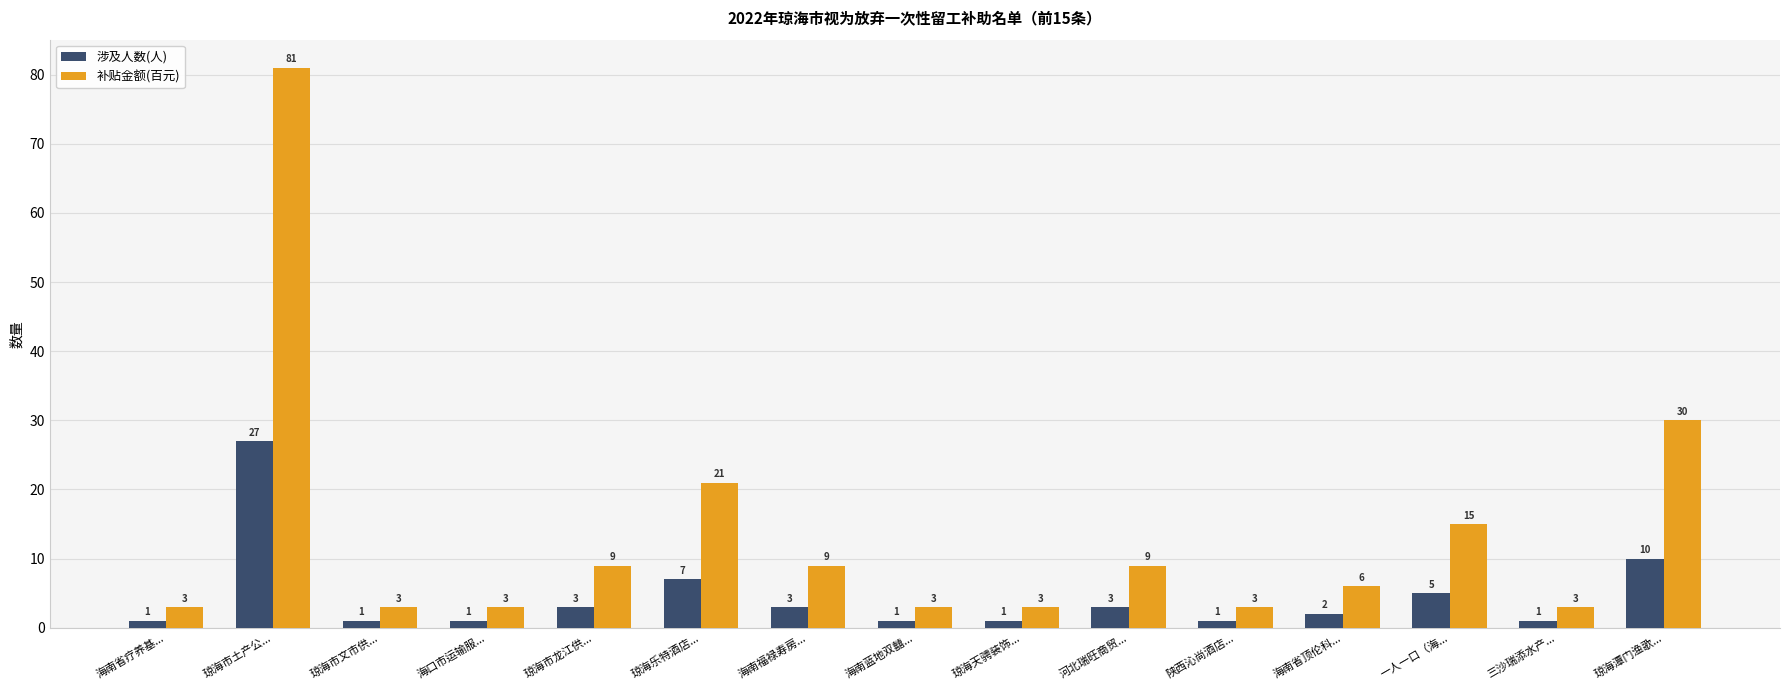

List the series in order of their peak value, lowest first.

涉及人数(人), 补贴金额(百元)